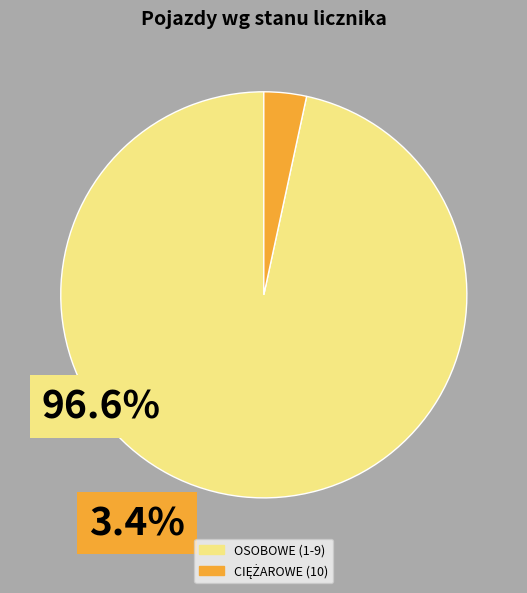

Count the number of slices in the pie.

2